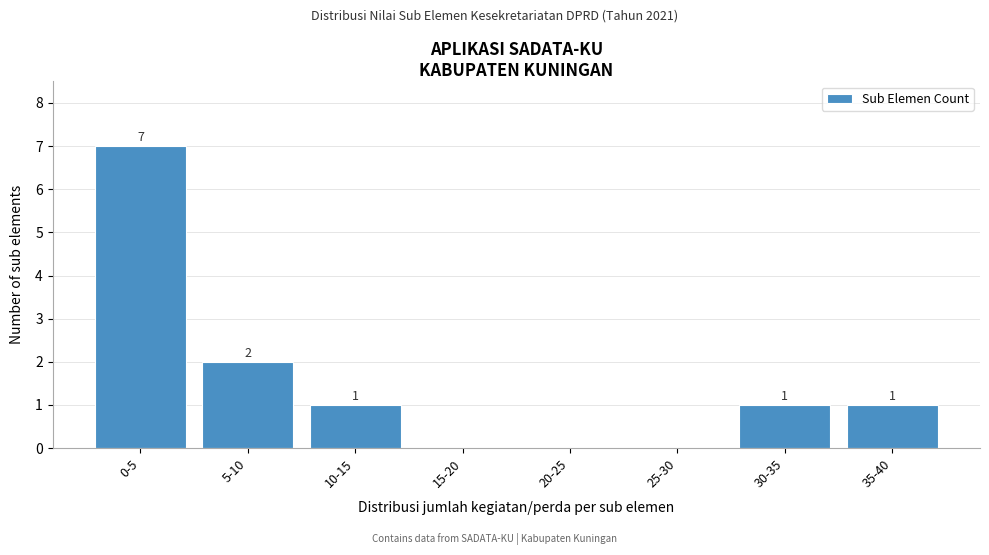

Reading left to right, transcribe all the data shown in this chart.

0-5=7	5-10=2	10-15=1	15-20=0	20-25=0	25-30=0	30-35=1	35-40=1